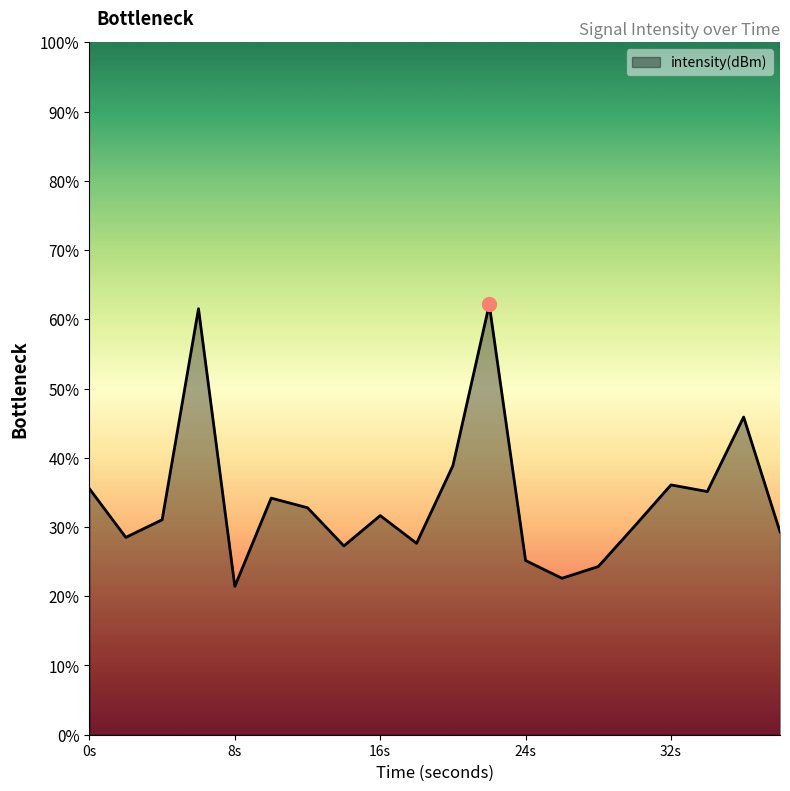

What is the maximum value shown in the chart?

62.1